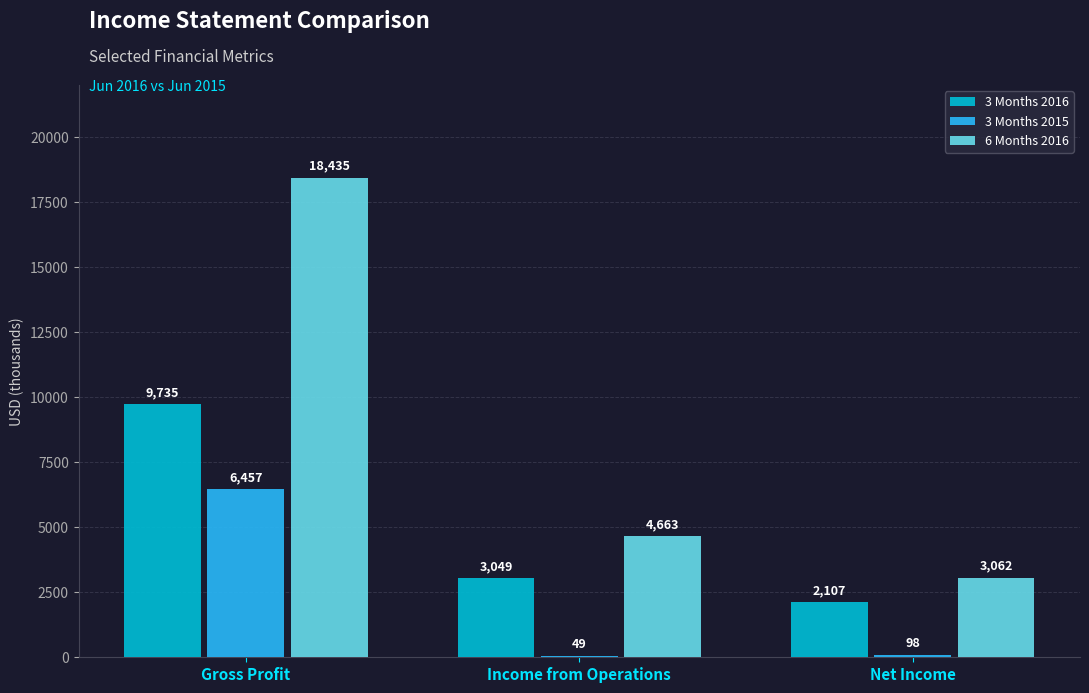

Which series has the largest range (max minus min)?

6 Months 2016